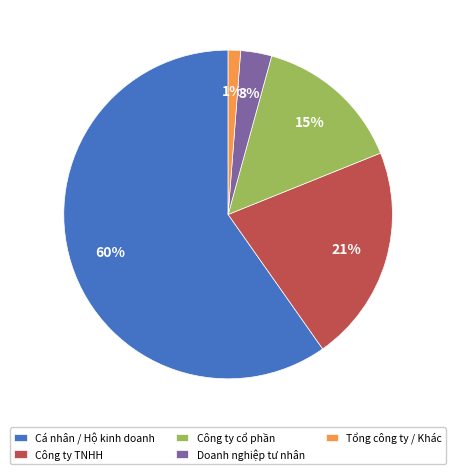

The Công ty TNHH slice represents 34% of the pie. True or false?

False